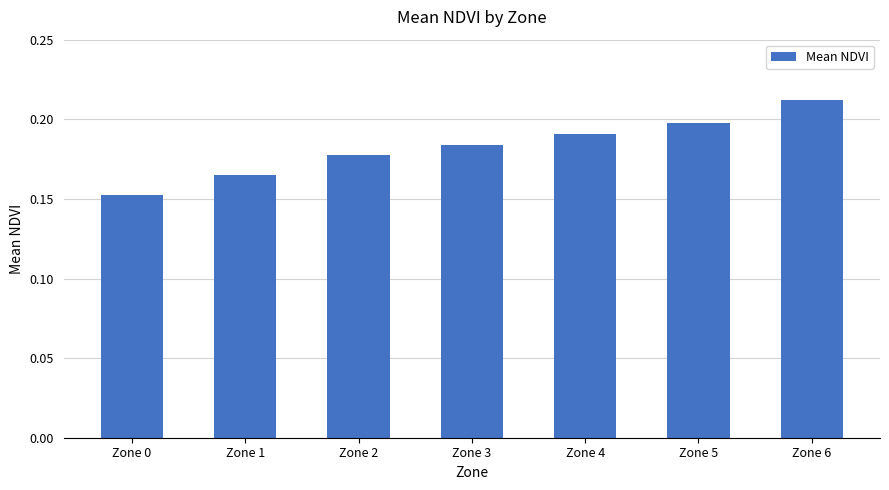

Which category has the lowest value across all series?

Zone 0